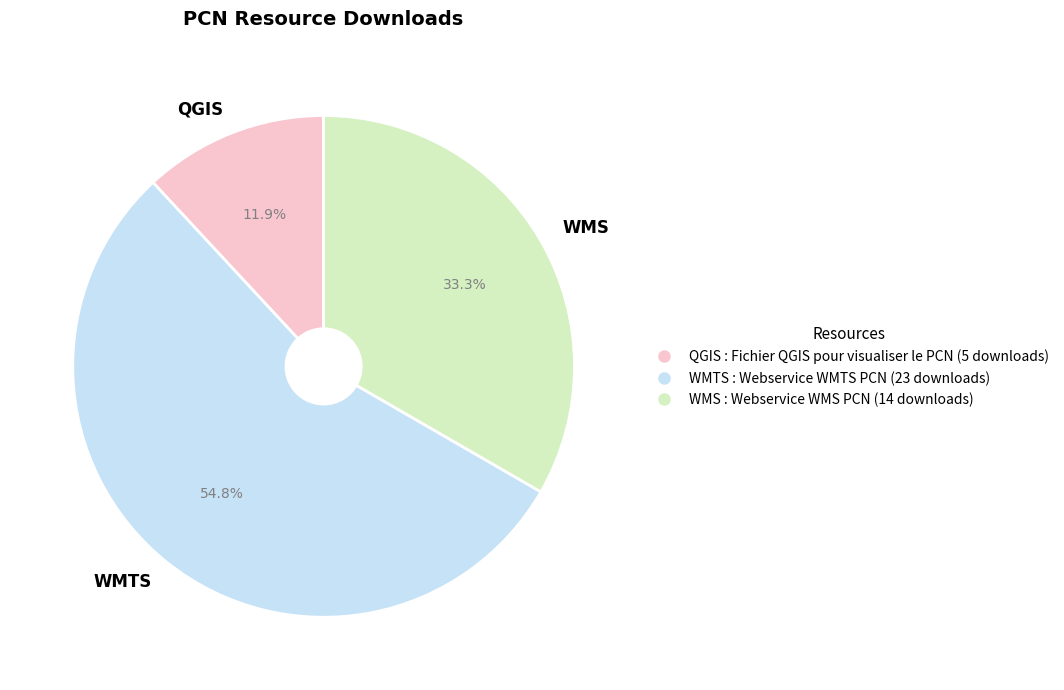

Approximately how many times larger is the value at WMTS compared to WMS?

1.6